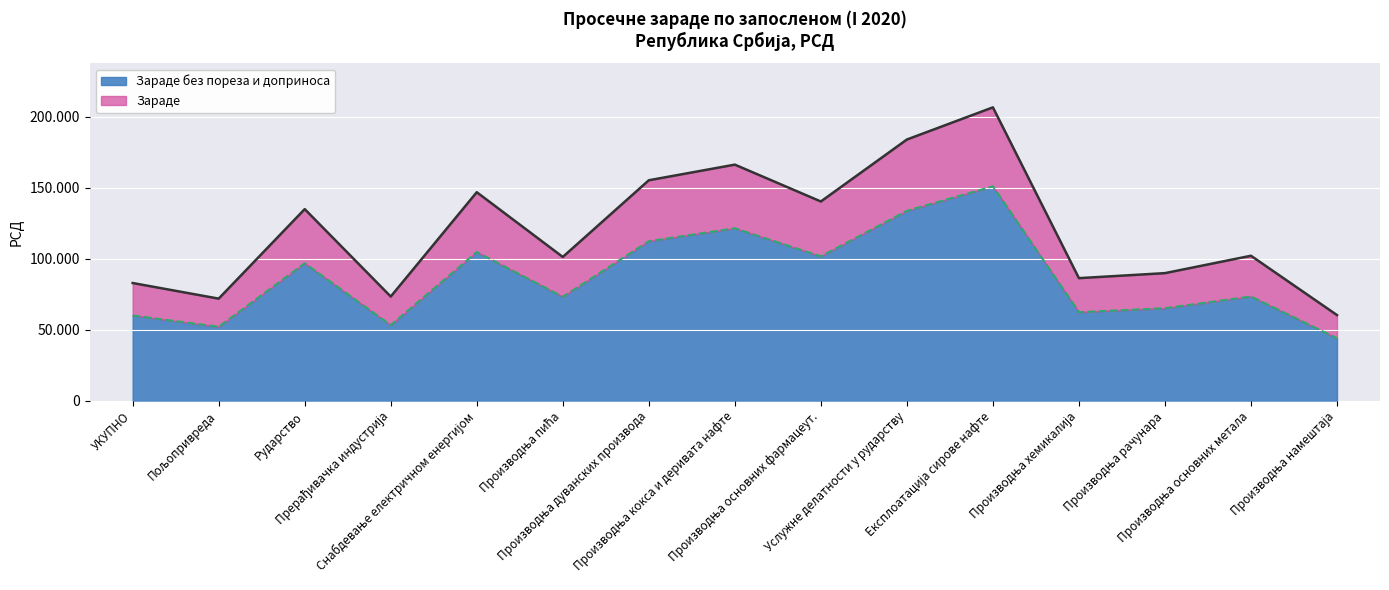

What is the label of the 10th point from the left?

Услужне делатности у рударству